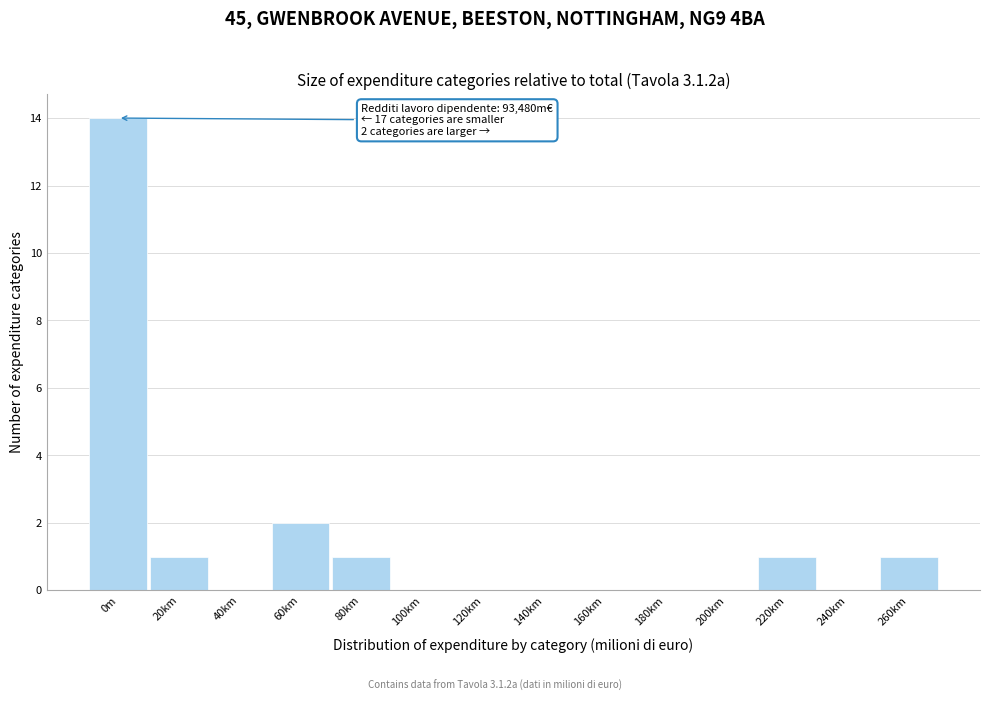

Reading left to right, transcribe all the data shown in this chart.

0m=14	20km=1	40km=0	60km=2	80km=1	100km=0	120km=0	140km=0	160km=0	180km=0	200km=0	220km=1	240km=0	260km=1